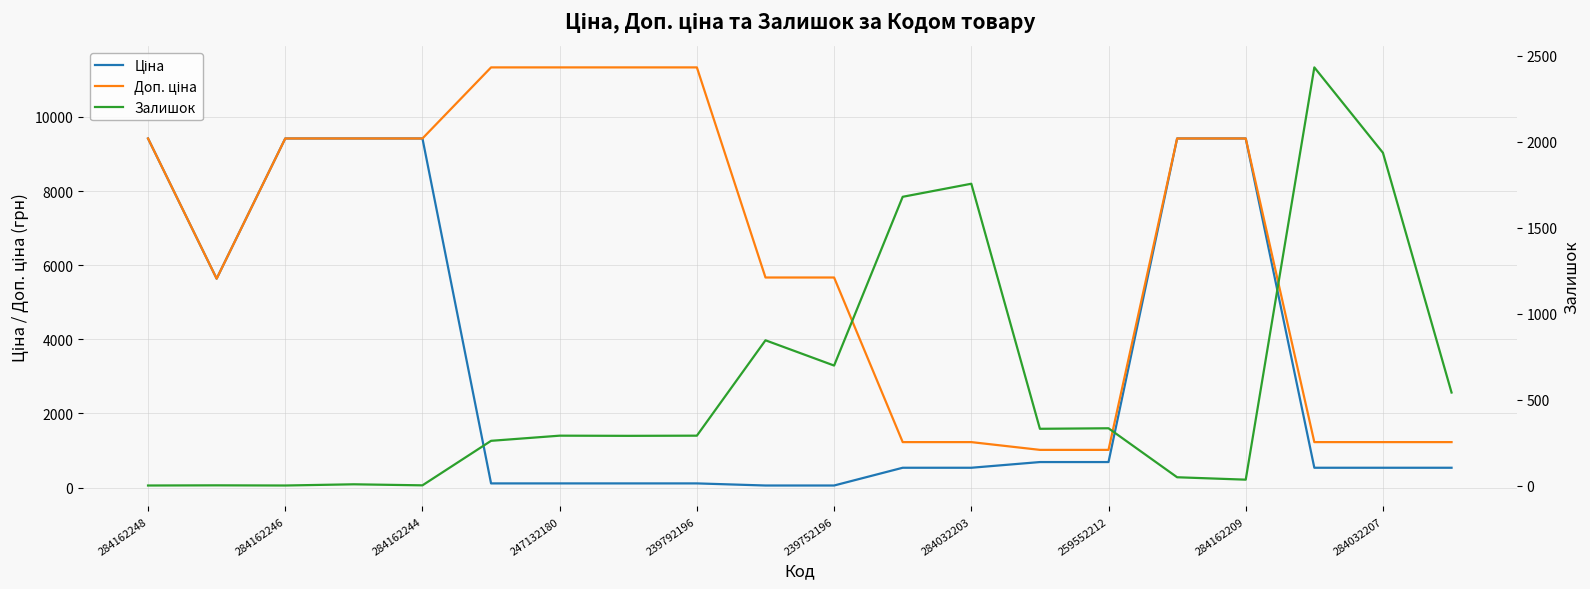

Reading left to right, list all the values displayed in this chart.

Ціна: 9416.9	5636.0	9416.9	9416.9	9416.9	113.3	113.3	113.3	113.3	56.7	56.7	535.4	535.4	689.1	689.1	9416.9	9416.9	535.4	535.4	535.4
Доп. ціна: 9416.9	5636.0	9416.9	9416.9	9416.9	11334.0	11334.0	11334.0	11334.0	5667.0	5667.0	1227.2	1227.2	1017.8	1017.8	9416.9	9416.9	1227.2	1227.2	1227.2
Залишок: 0.0	1.0	0.0	7.0	1.0	260.0	290.0	289.0	290.0	845.0	698.0	1680.0	1756.0	330.0	333.0	48.0	34.0	2433.0	1936.0	541.0